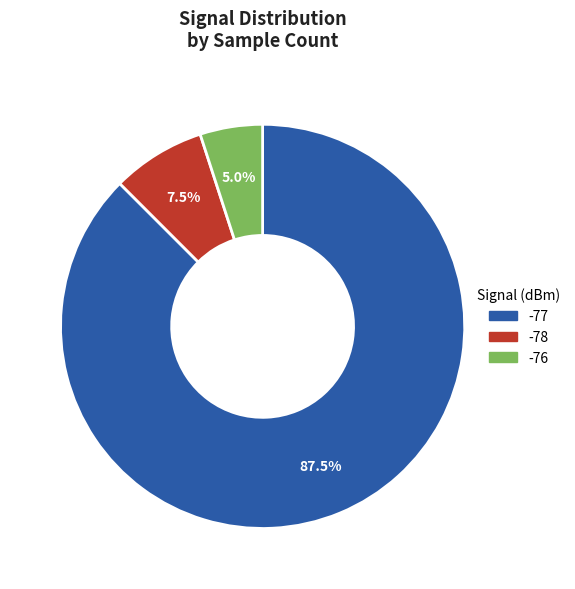

Combined, do -76 and -77 account for over 50%?

Yes